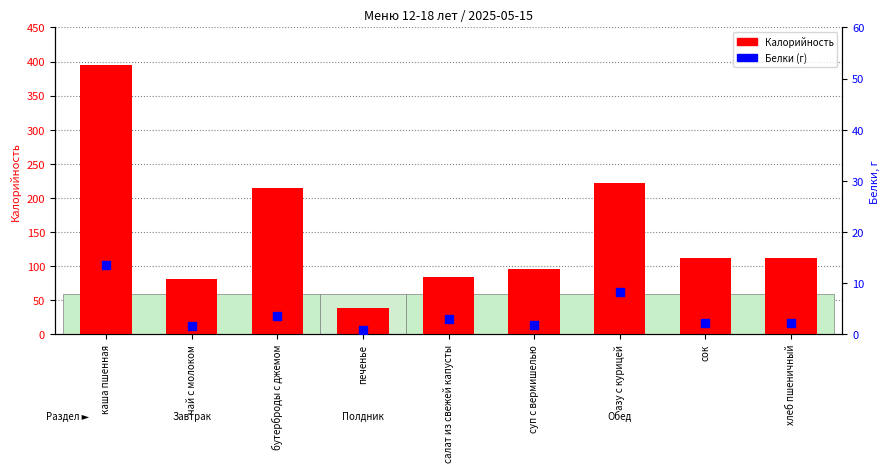

Which series reaches the maximum Y coordinate?

Калорийность